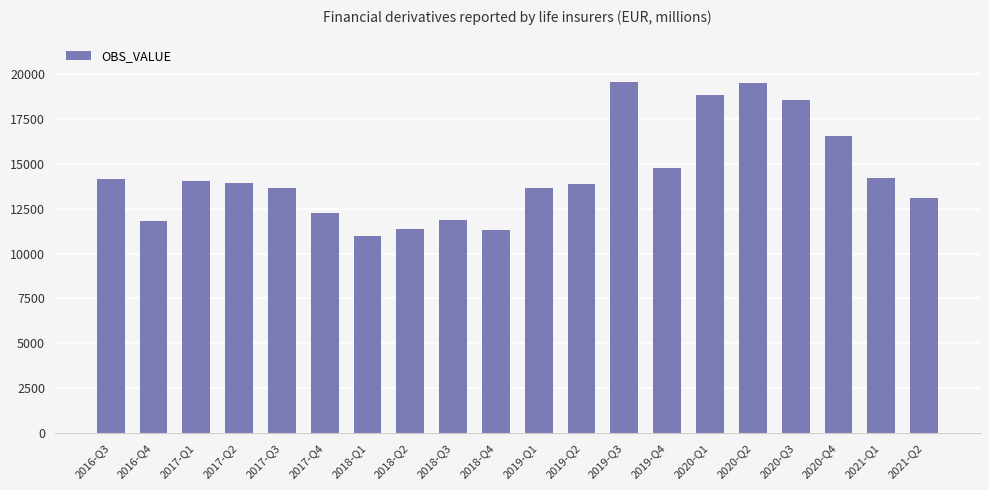

How many values exceed 13913?

10